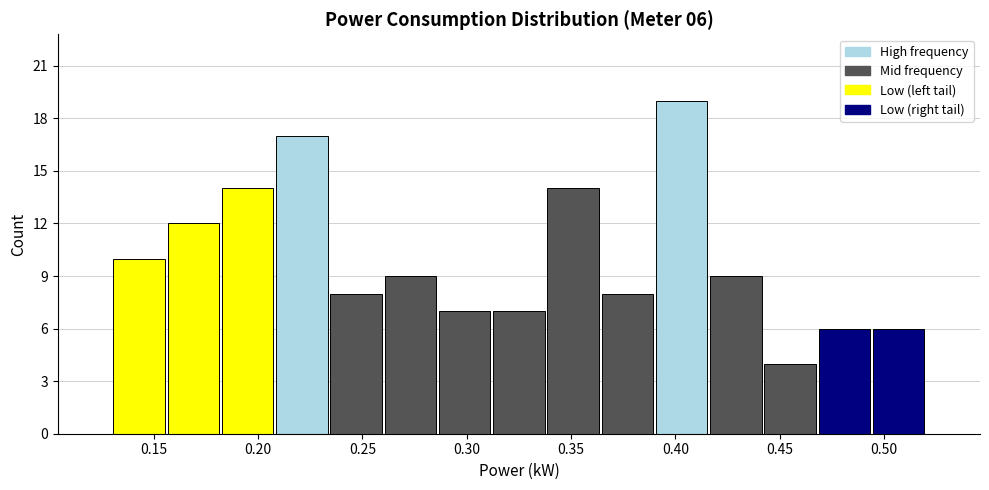

Over which range of the x-axis is the bar tallest?

0.390 to 0.416